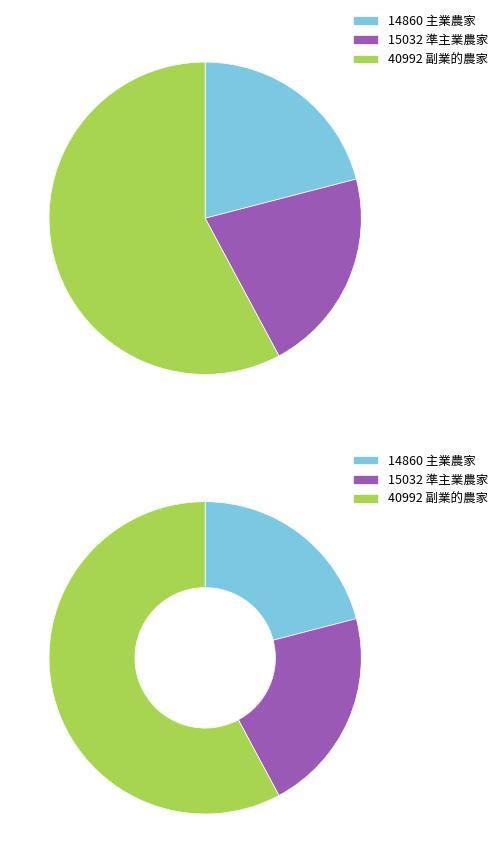

To the nearest percent, what is the average slice percentage?

33%